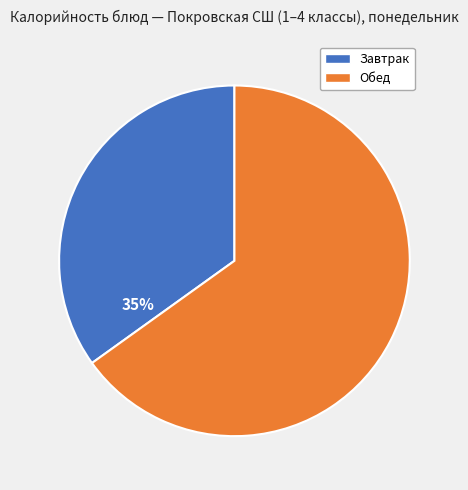

To the nearest percent, what is the average slice percentage?

50%